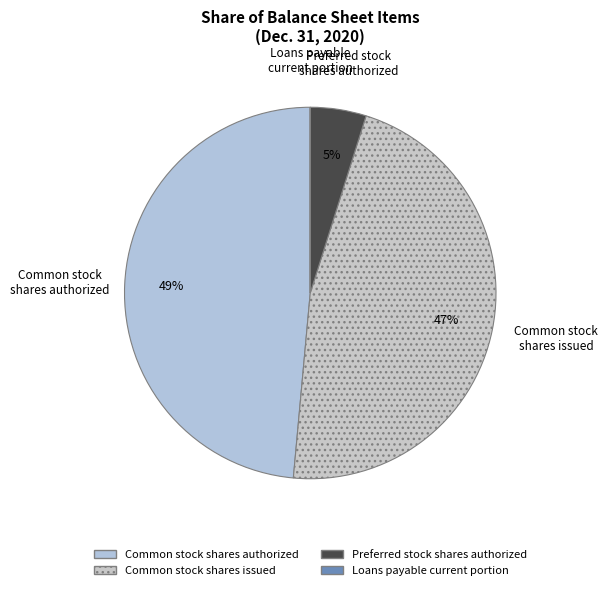

Is there a majority slice in this chart?

No